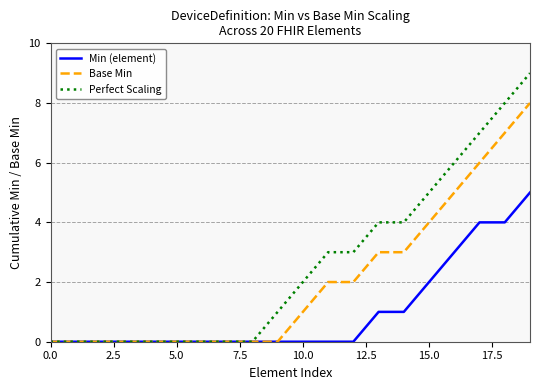

List the series in order of their overall mean, lowest first.

Min (element), Base Min, Perfect Scaling